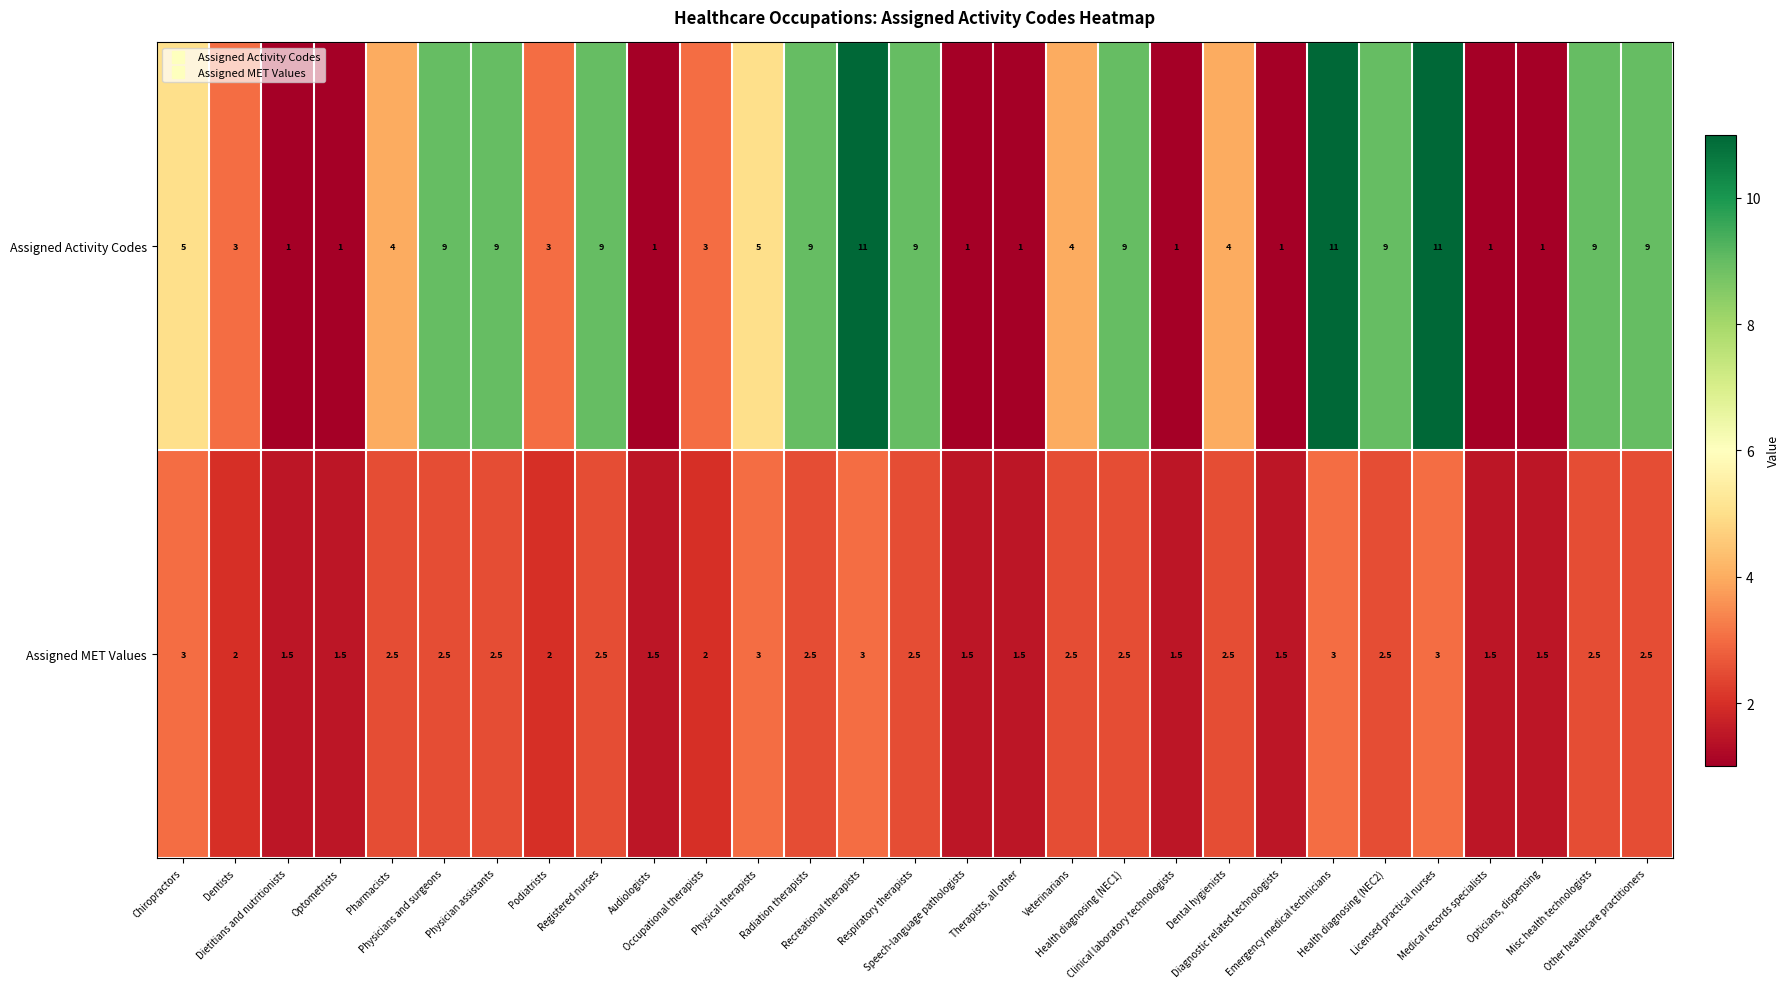

Which series has the widest spread of values?

Assigned Activity Codes